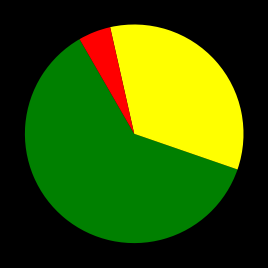

Is there a majority slice in this chart?

Yes